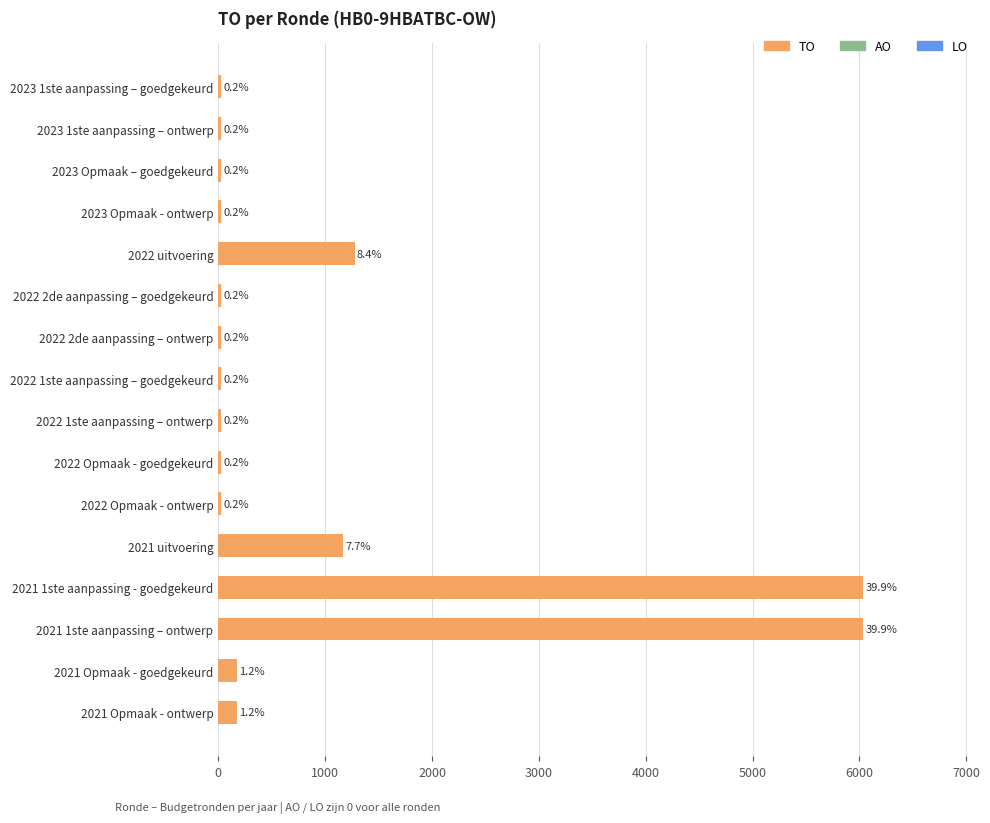

Does the chart contain any negative values?

No